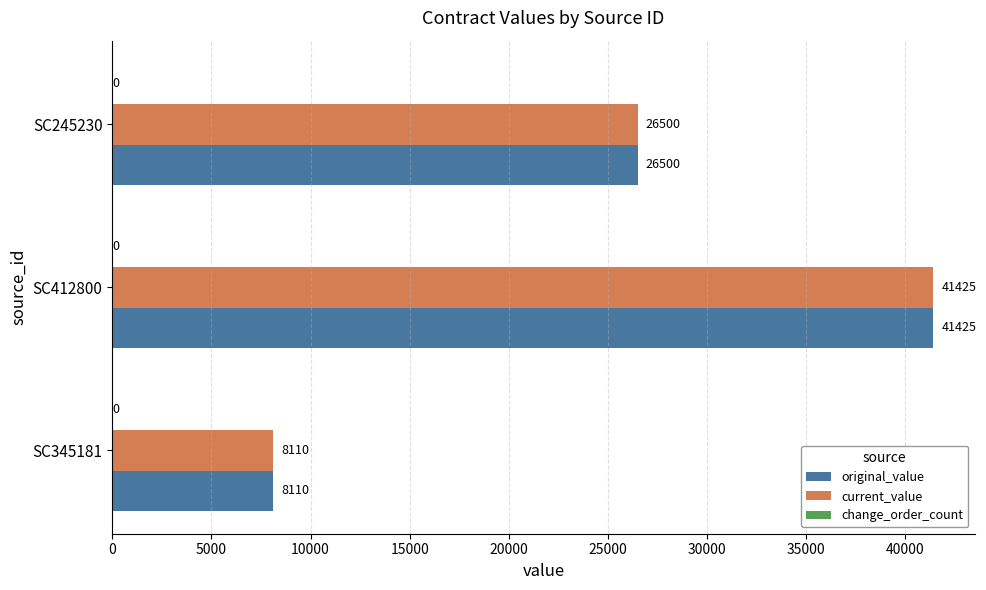

What is the total value across all series at SC245230?

53000